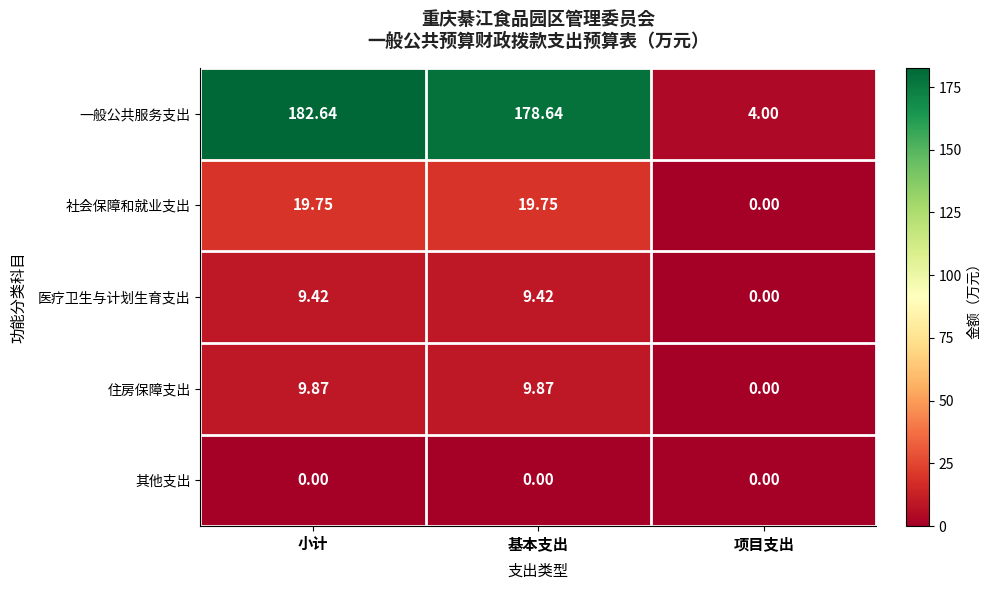

What is the total value across all series at 项目支出?

4.0